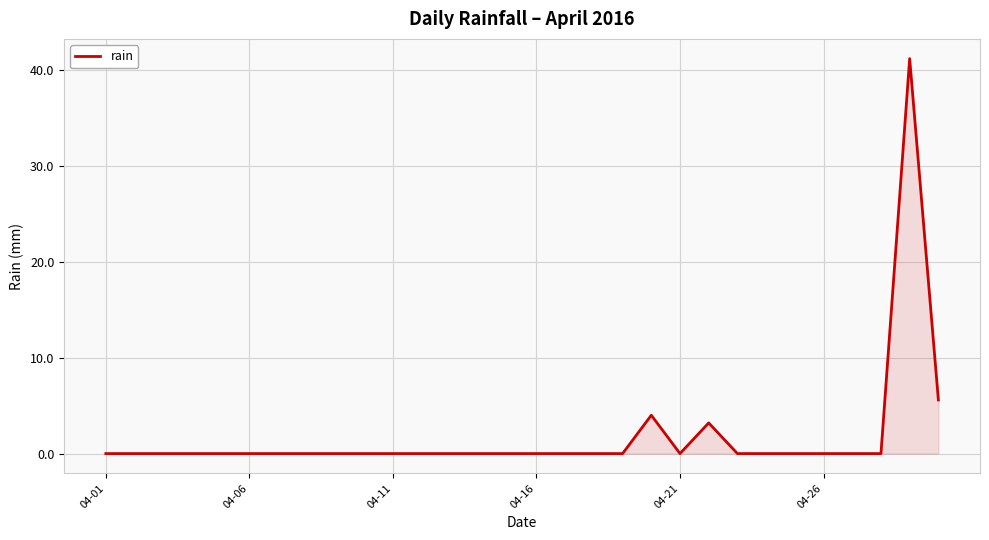

What is the greatest value displayed?

41.2